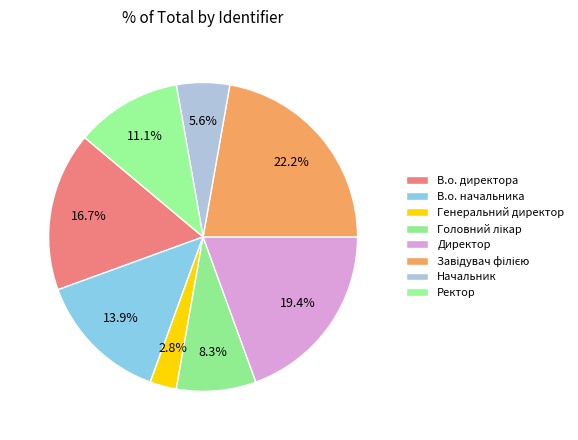

Which slice is the smallest?

Генеральний директор